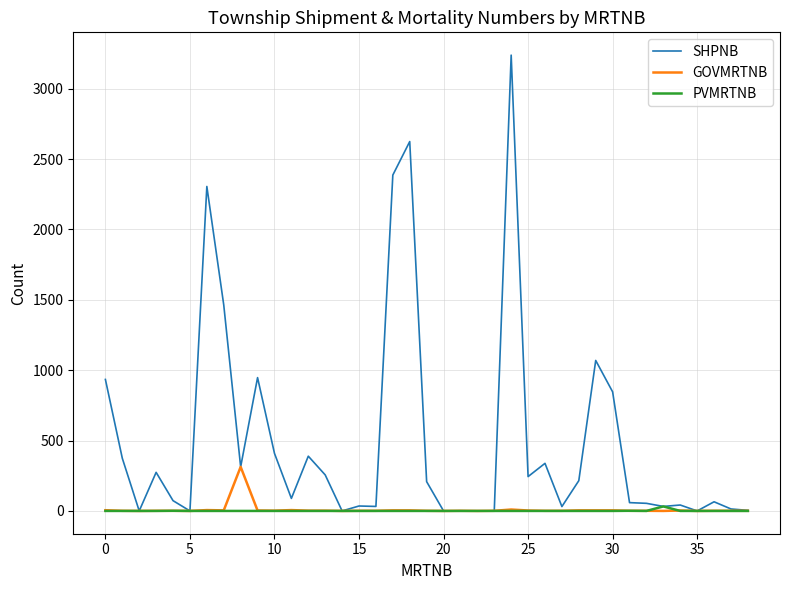

Which series has the widest spread of values?

SHPNB